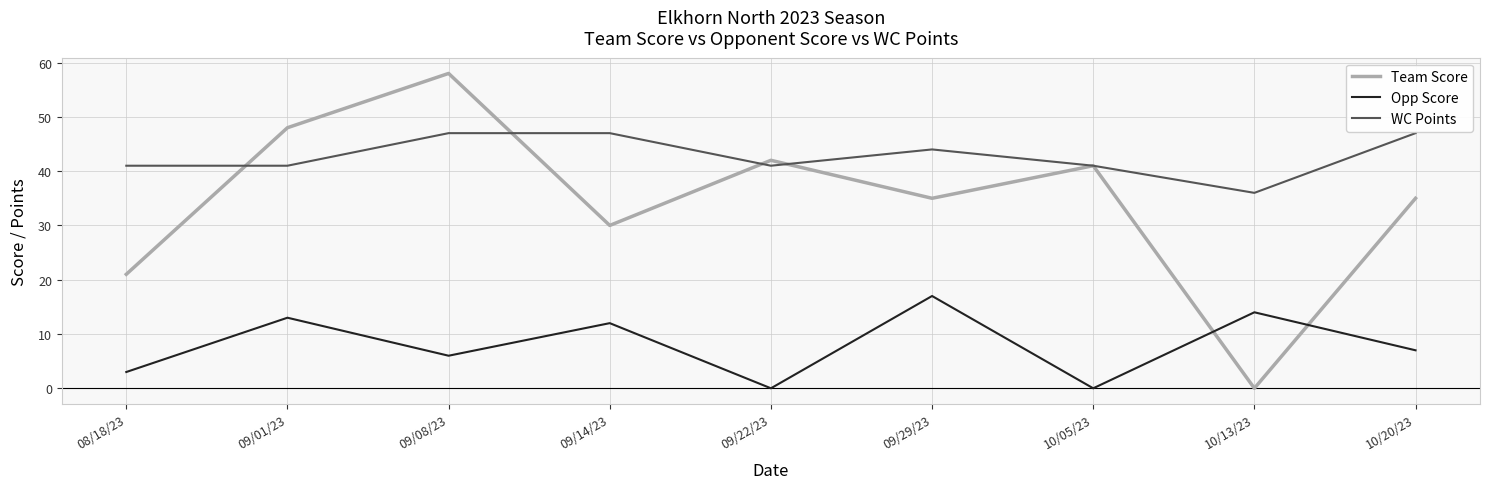

Reading left to right, extract all data points from this chart.

Team Score: 08/18/23=21	09/01/23=48	09/08/23=58	09/14/23=30	09/22/23=42	09/29/23=35	10/05/23=41	10/13/23=0	10/20/23=35
Opp Score: 08/18/23=3	09/01/23=13	09/08/23=6	09/14/23=12	09/22/23=0	09/29/23=17	10/05/23=0	10/13/23=14	10/20/23=7
WC Points: 08/18/23=41	09/01/23=41	09/08/23=47	09/14/23=47	09/22/23=41	09/29/23=44	10/05/23=41	10/13/23=36	10/20/23=47